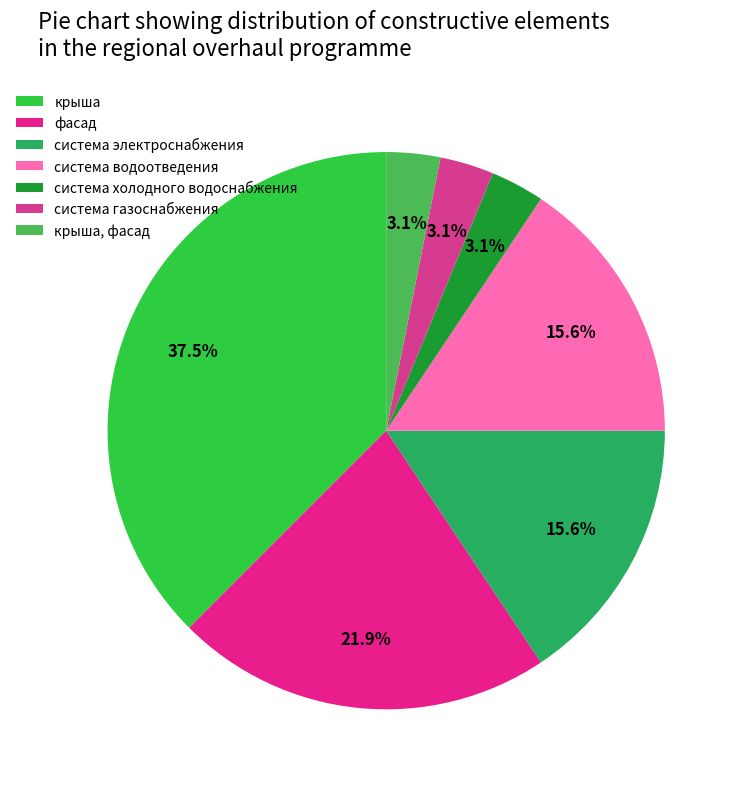

Rank the categories by value from highest to lowest.

крыша, фасад, система электроснабжения, система водоотведения, система холодного водоснабжения, система газоснабжения, крыша, фасад